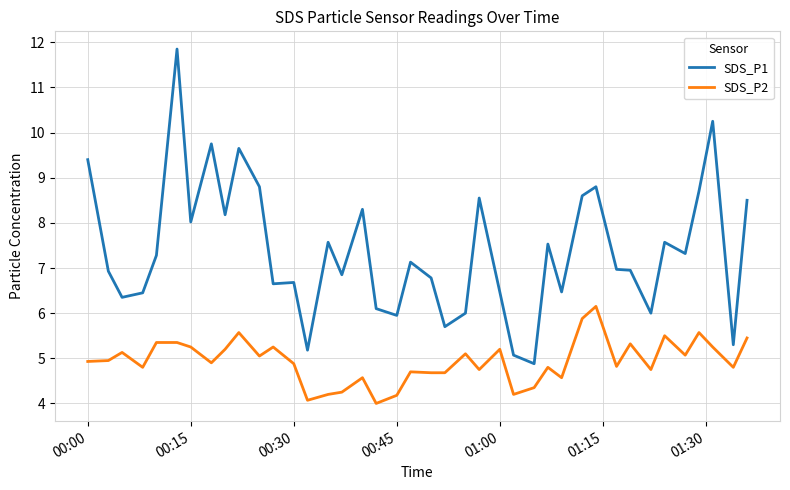

Which series has the largest total across all categories?

SDS_P1